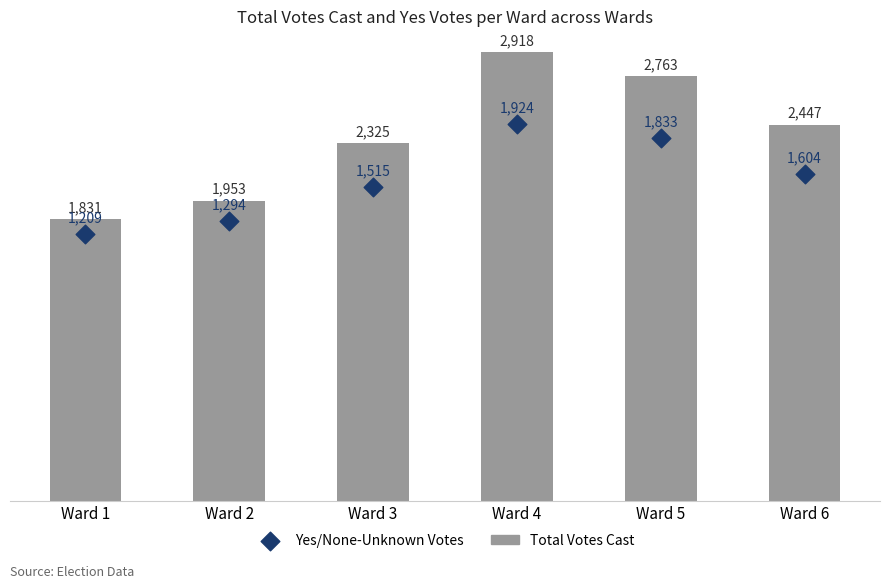

At how many categories does at least one series exceed 2029?

4